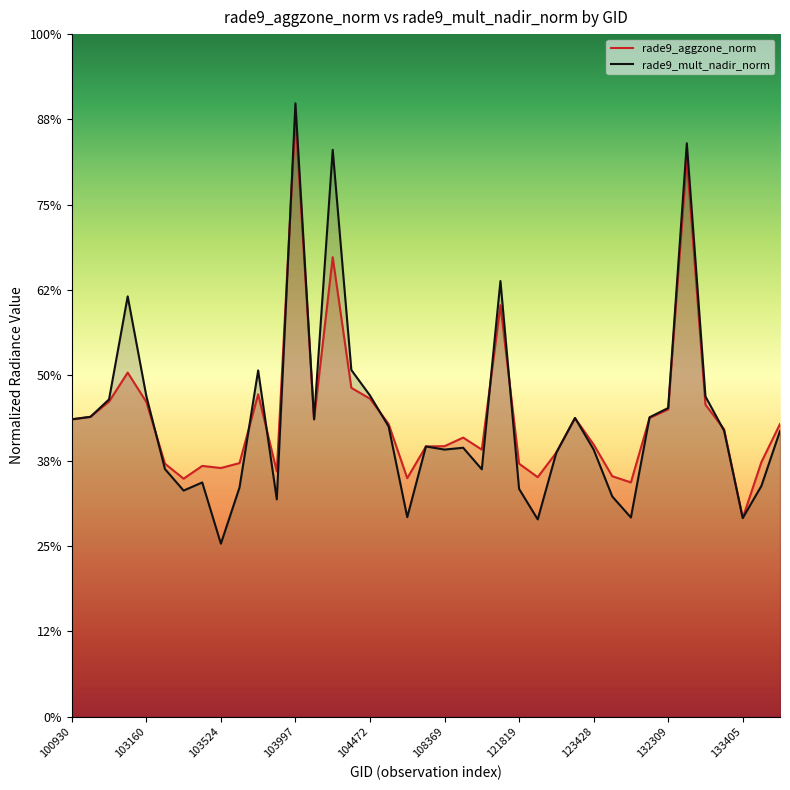

Which has a higher value, 133775 or 123775?

133775